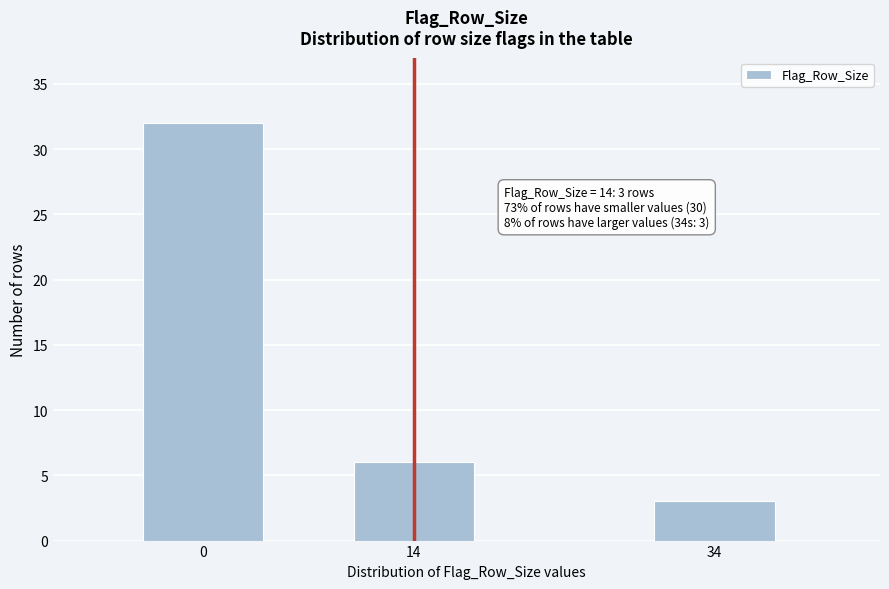

Reading right to left, list all the values displayed in this chart.

34=3	14=6	0=32